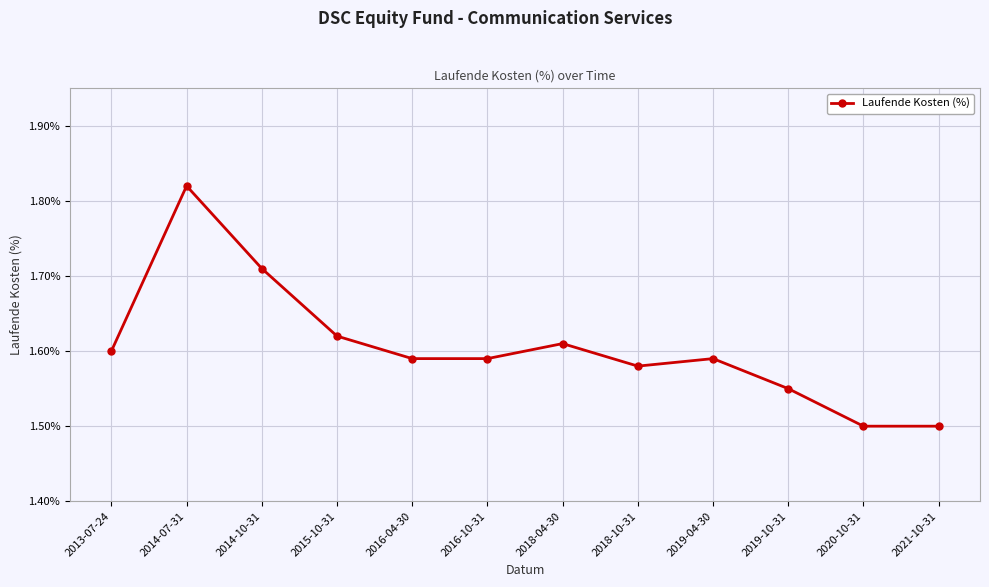

Which has a higher value, 2019-10-31 or 2018-10-31?

2018-10-31